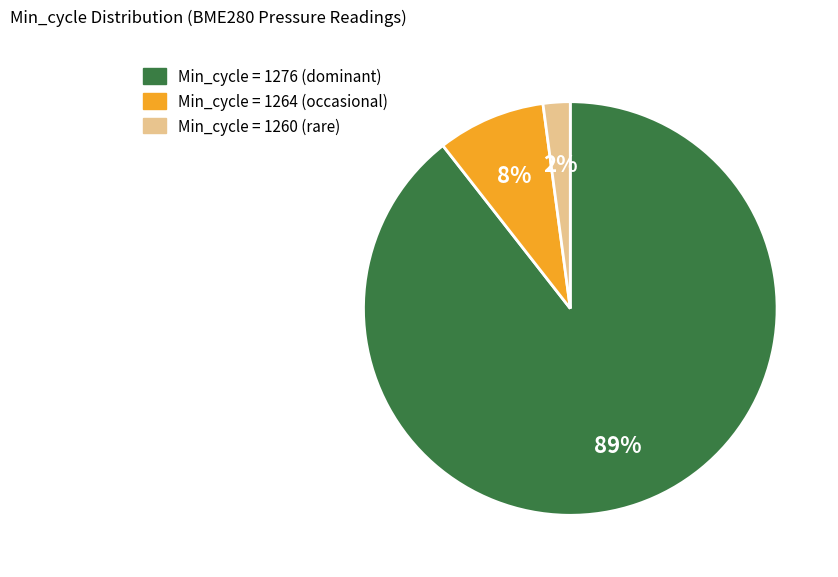

Which slice is the largest?

Min_cycle = 1276 (dominant)